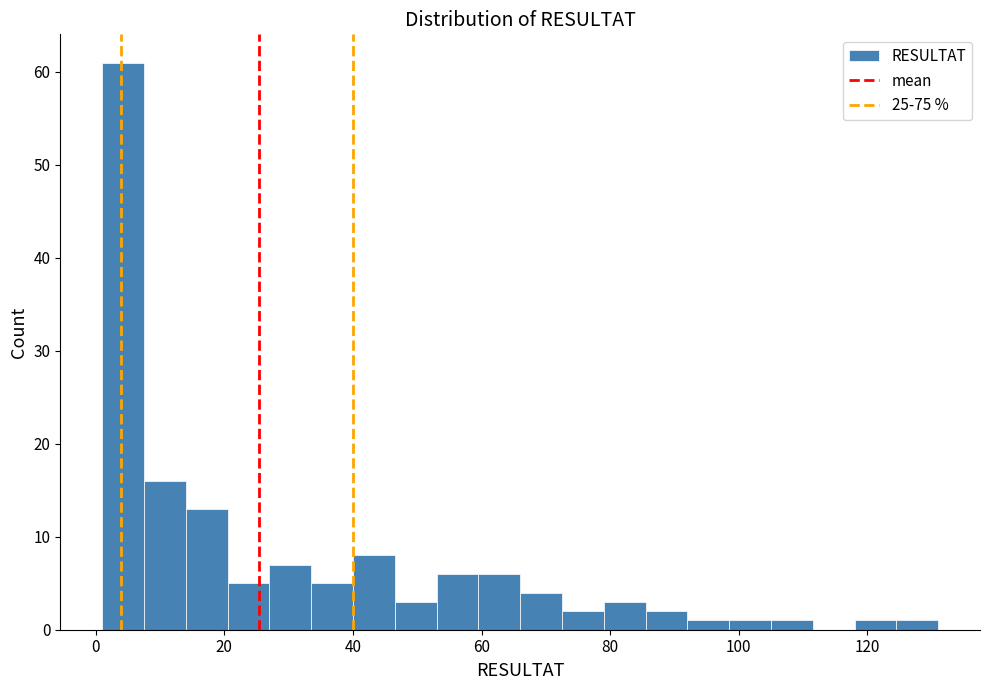

Read against the x-axis, roughly where is the centre of the tallest bar?

4